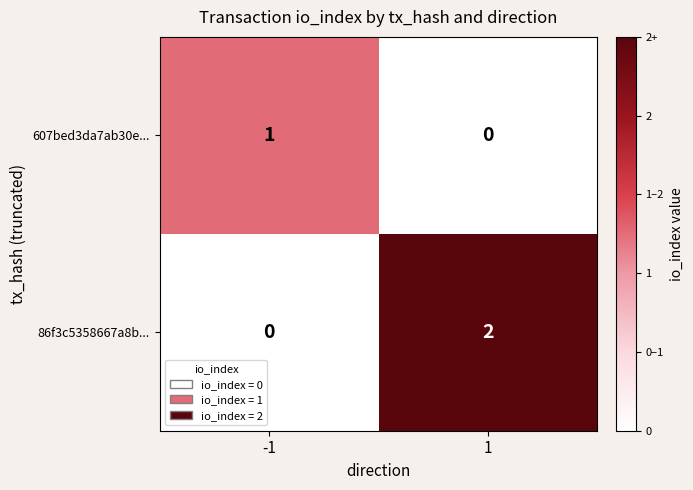

The 86f3c5358667a8b... series shows 4 at 1. True or false?

False